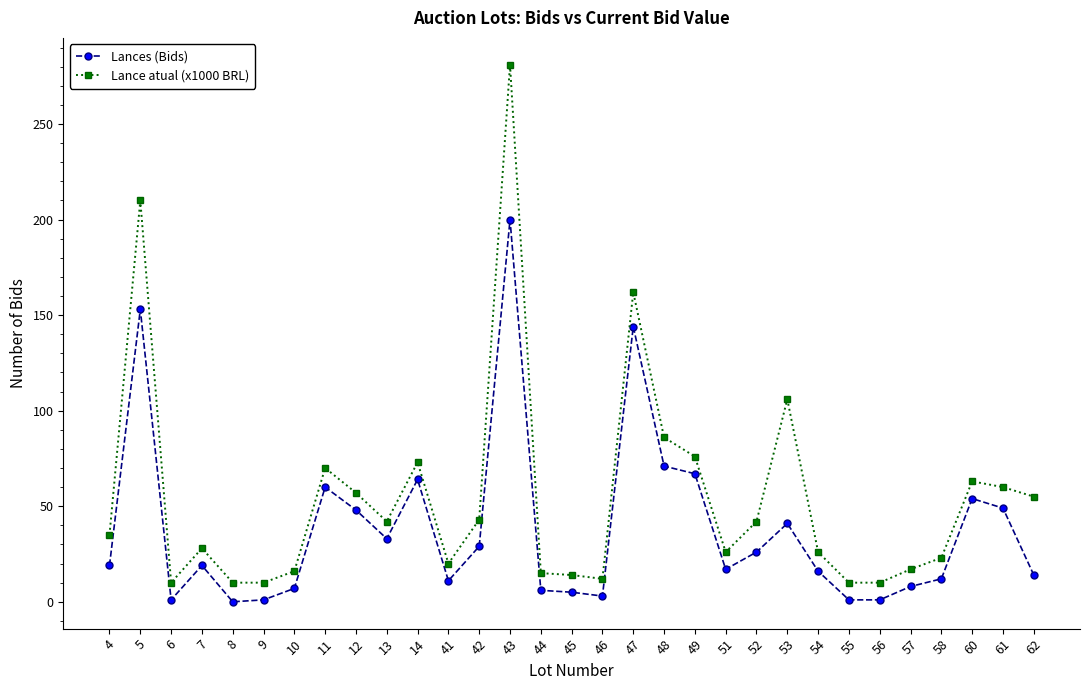

How many data points in Lance atual (x1000 BRL) are less than 35?

15